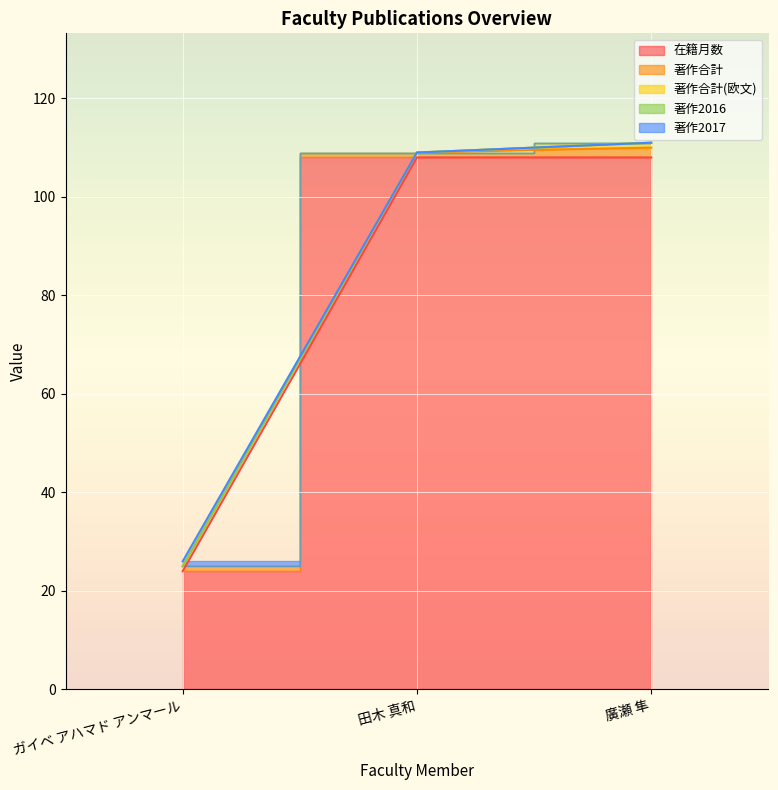

Reading left to right, extract all data points from this chart.

在籍月数: 24	108	108
著作合計: 1	1	2
著作合計(欧文): 0	0	1
著作2016: 0	0	0
著作2017: 1	0	0